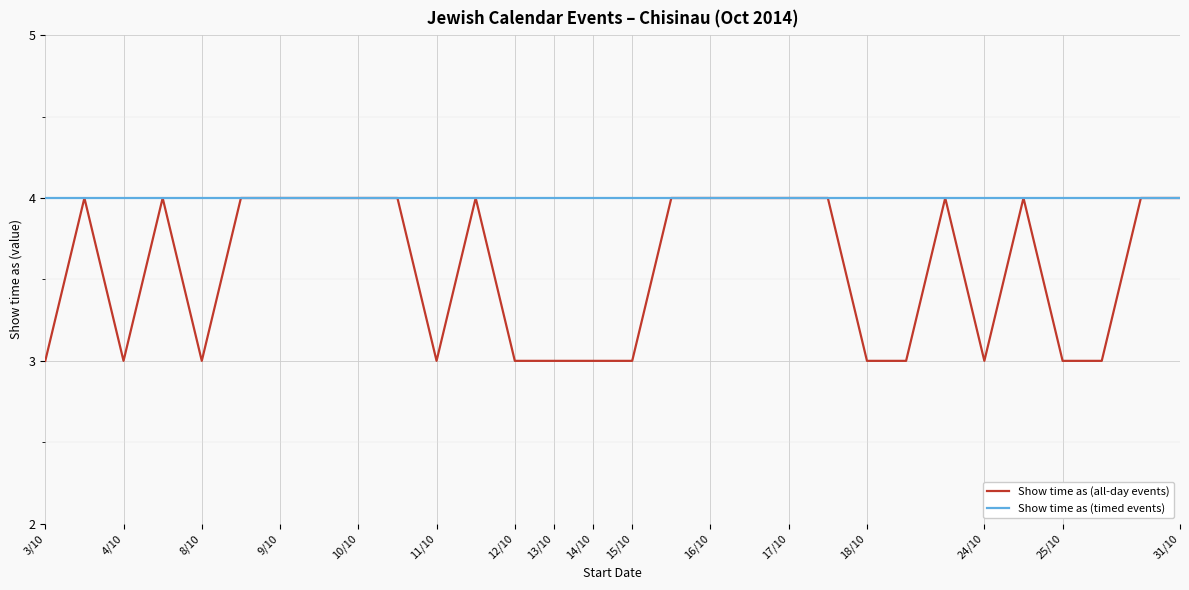

Rank the series by their average value, from lowest to highest.

Show time as (all-day events), Show time as (timed events)